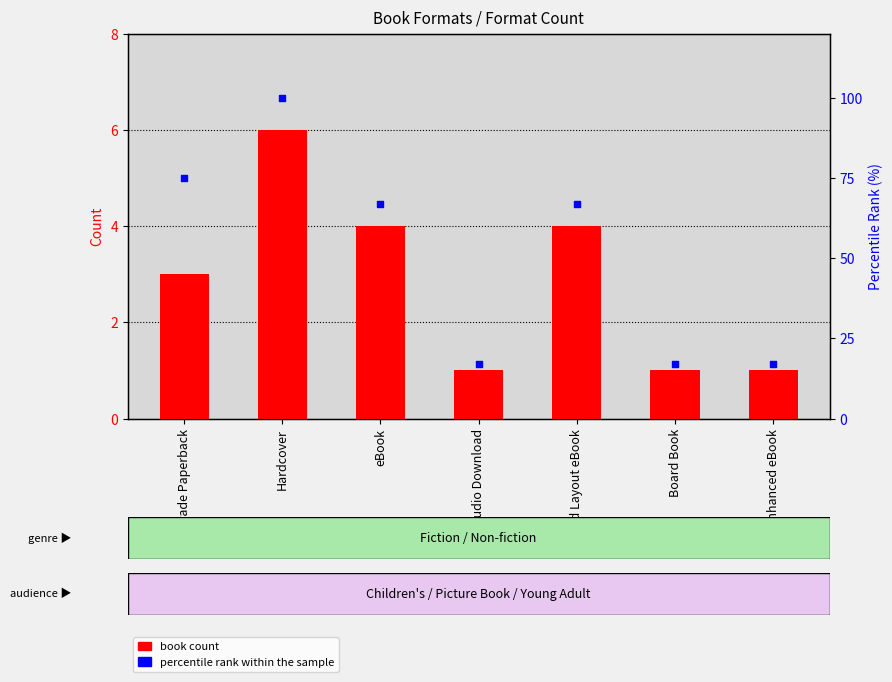

Which series has the widest spread of Y values?

percentile rank within the sample